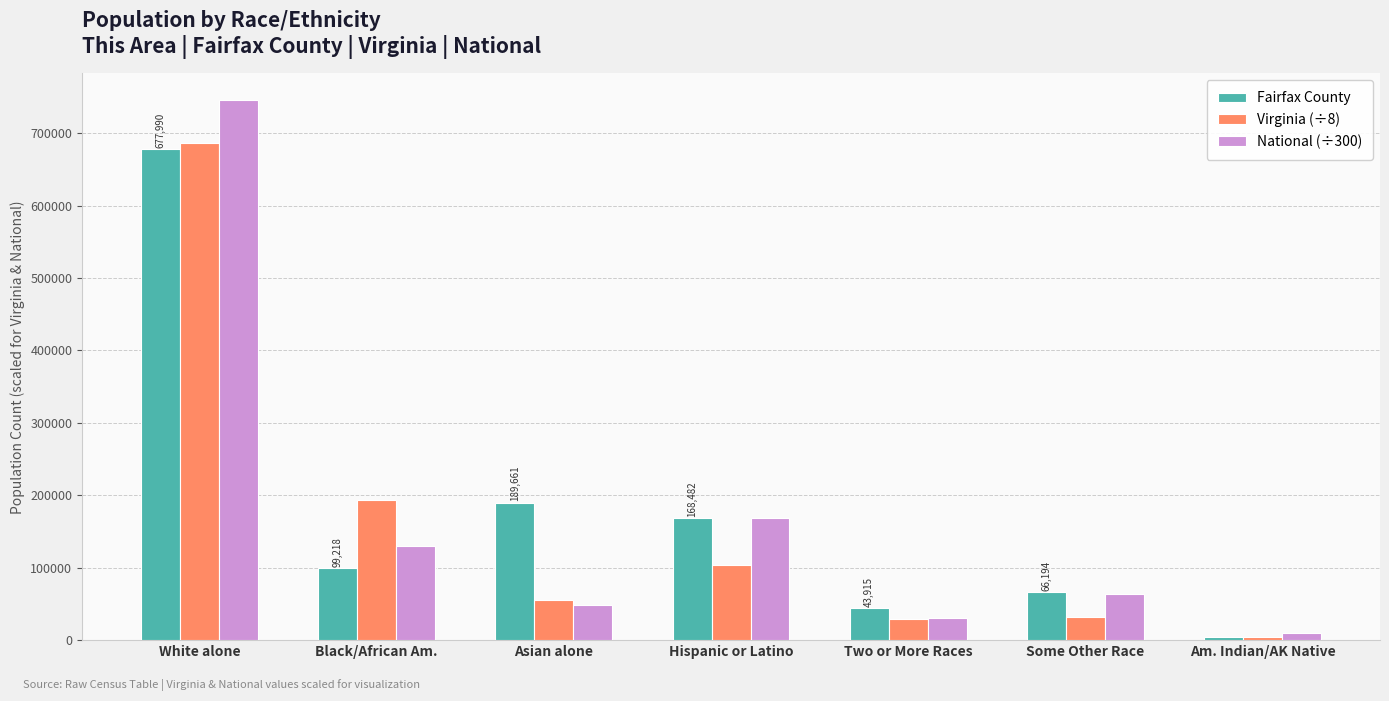

What is the maximum value shown in the chart?

745177.6